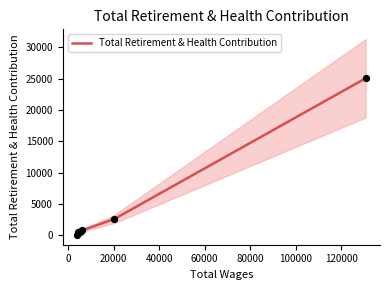

What is the highest value of the Total Retirement & Health Contribution series?

25069